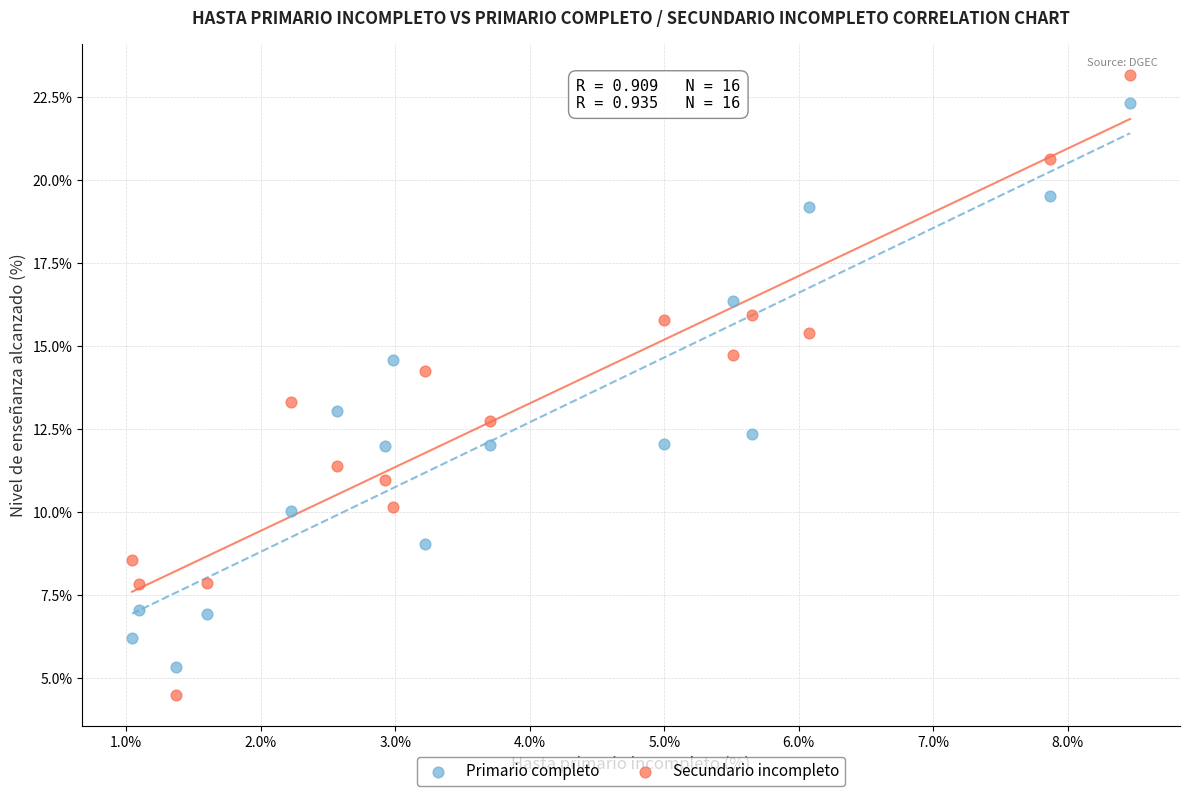

What are all the series names shown in the legend?

Primario completo, Secundario incompleto